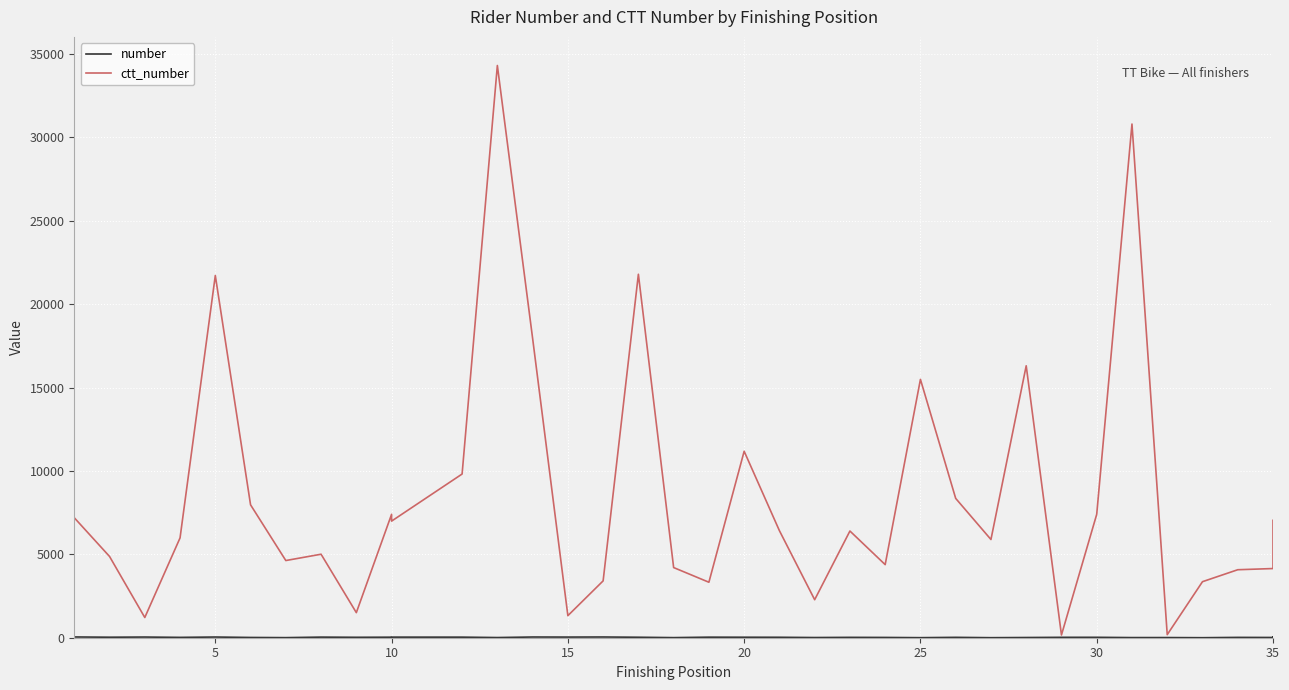

How many lines are shown in the chart?

2